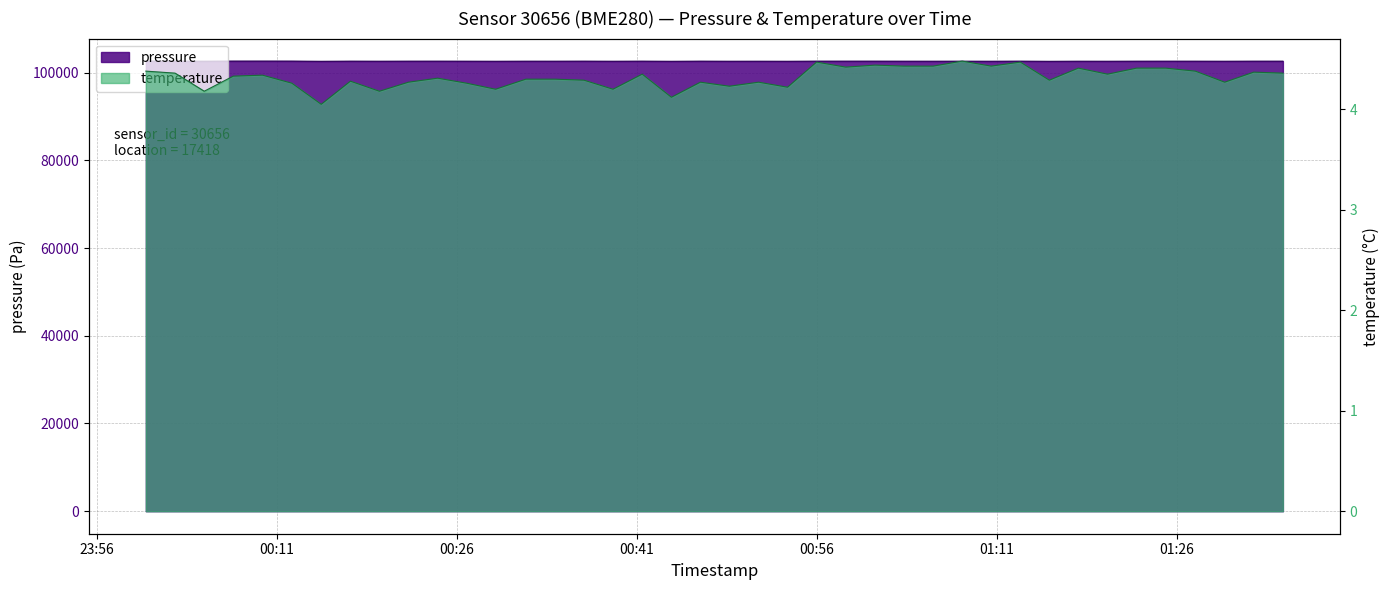

What is the label of the 8th point from the left?

2024-01-30T00:17:07